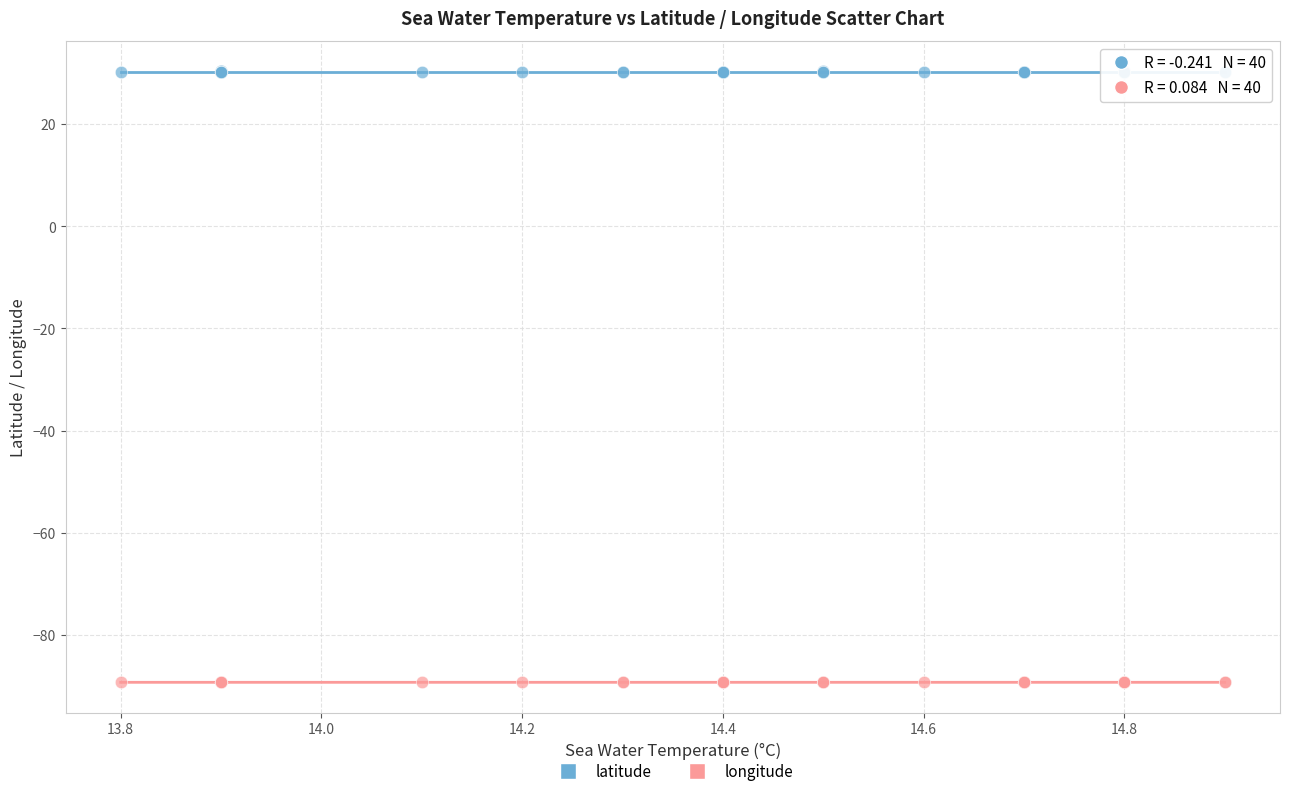

Which series reaches the maximum Y coordinate?

latitude